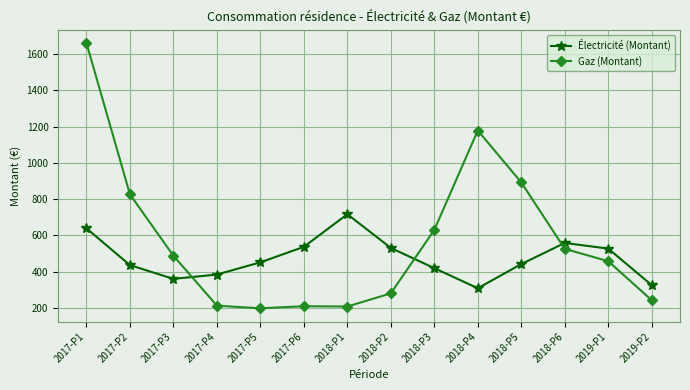

How many data points does each series have?

14